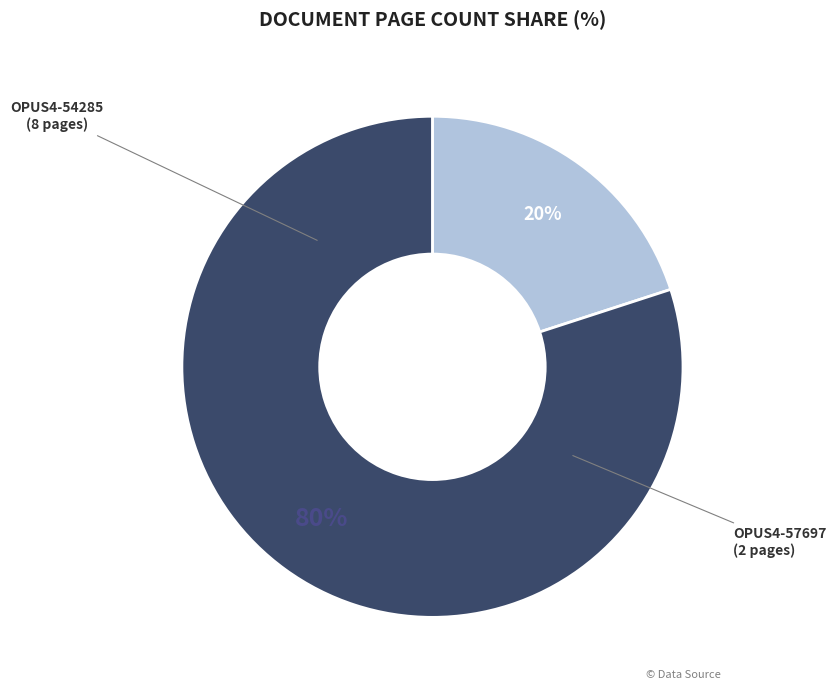

To the nearest percent, what is the average slice percentage?

50%